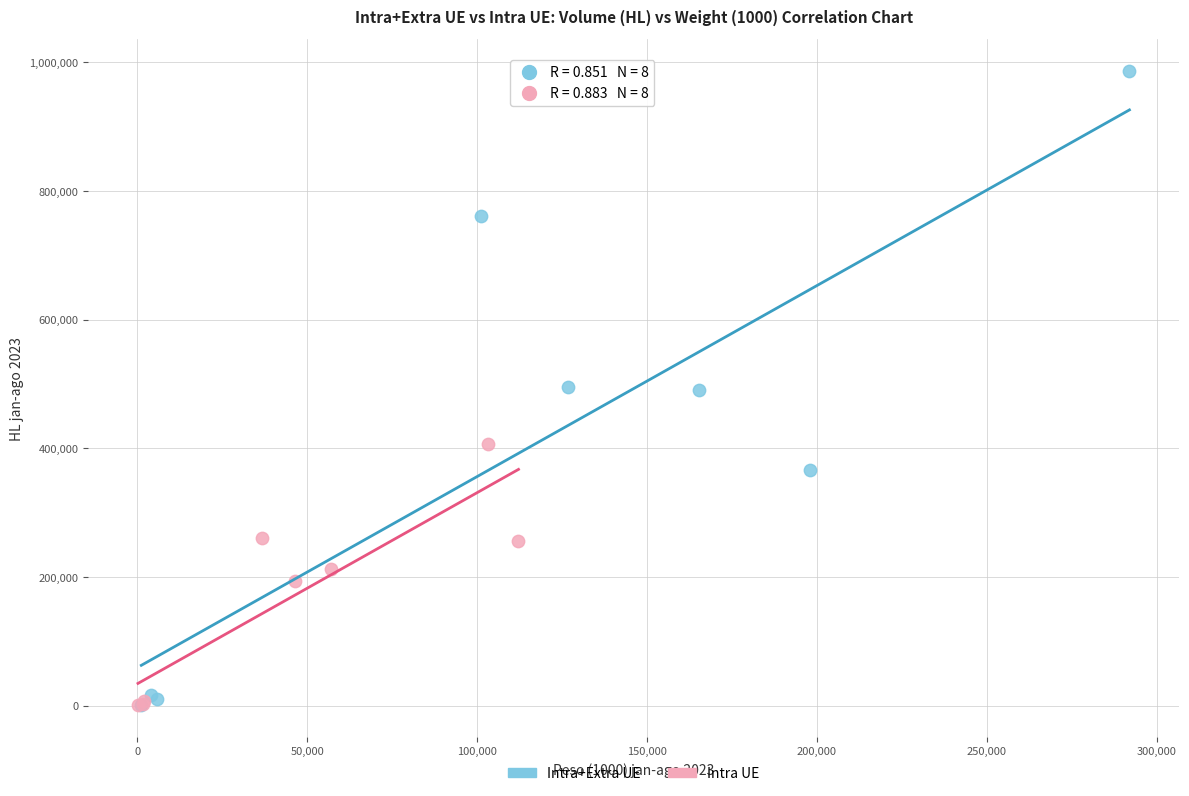

What are all the series names shown in the legend?

Intra+Extra UE, Intra UE